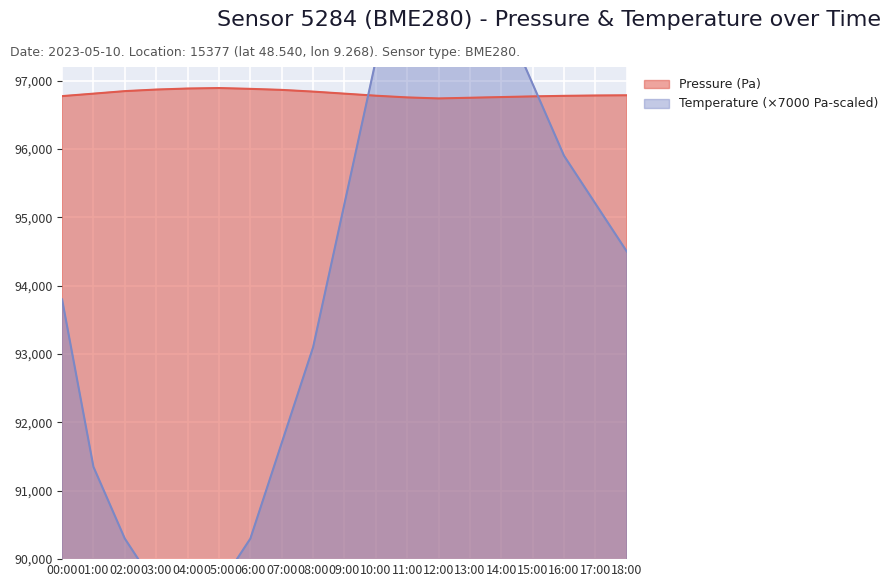

How many lines are shown in the chart?

2